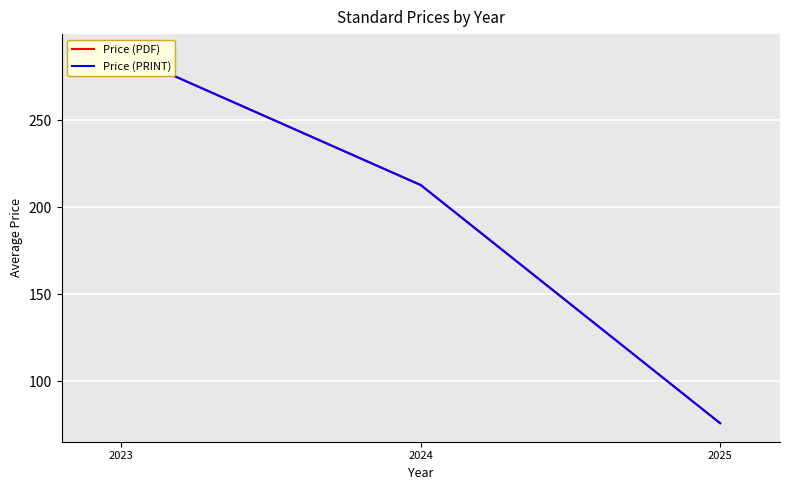

What is the maximum value shown in the chart?

288.8